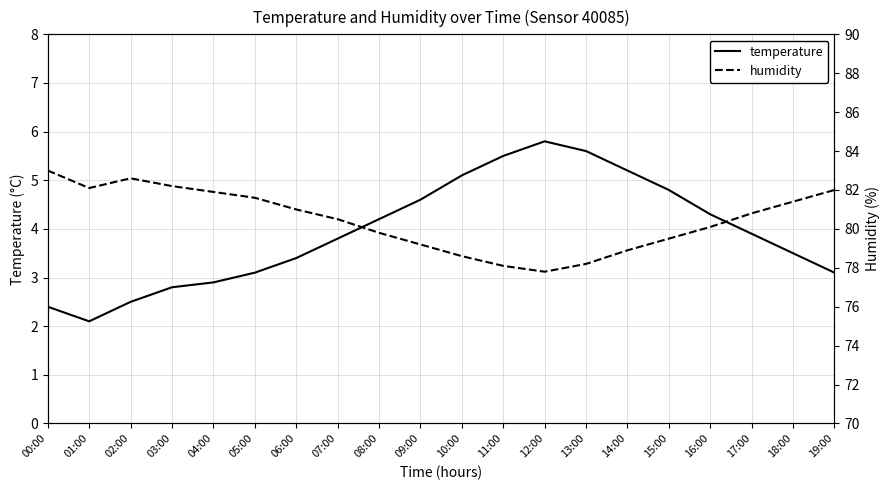

What is the sum of all humidity values?

1609.3